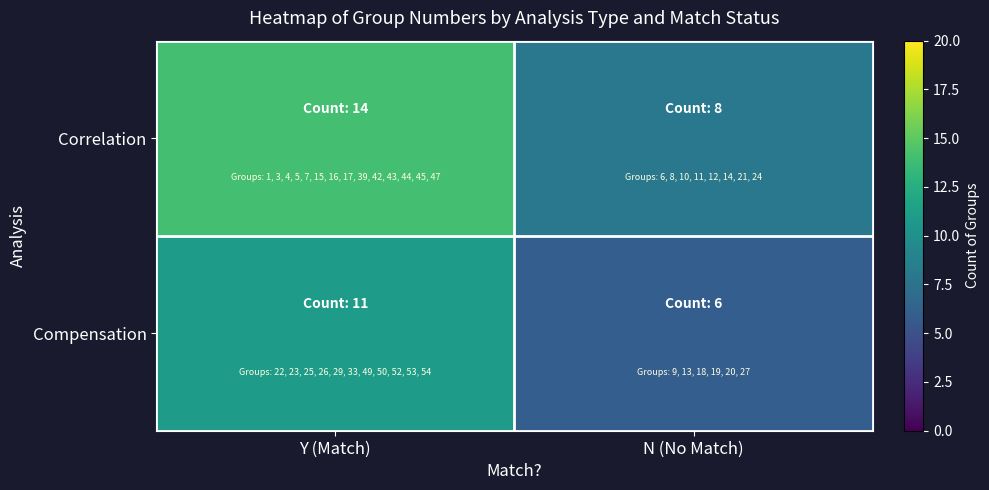

Reading left to right, list all the values displayed in this chart.

Correlation: Y (Match)=14	N (No Match)=8
Compensation: Y (Match)=11	N (No Match)=6